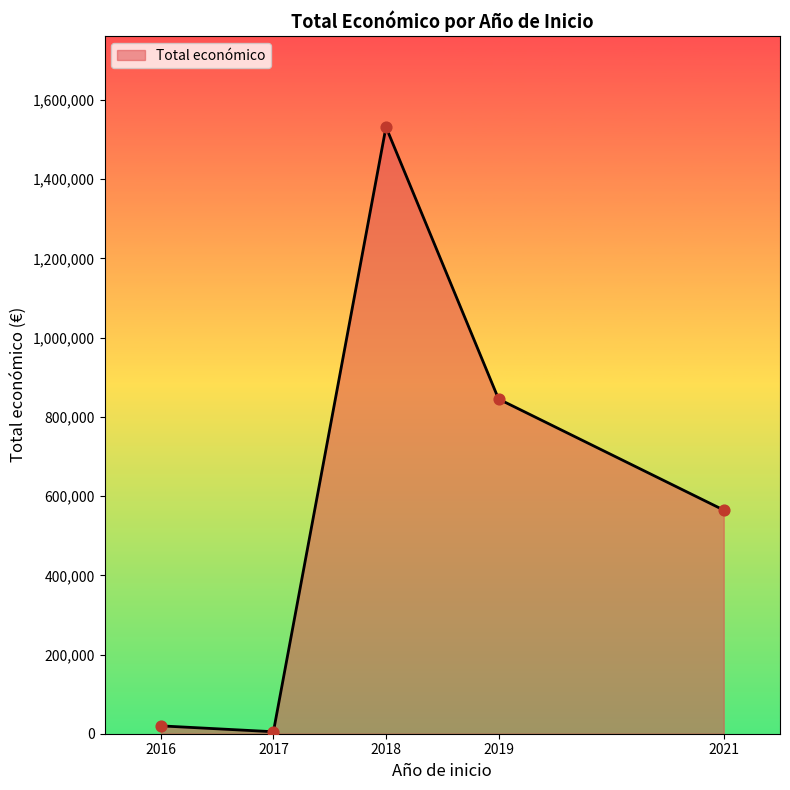

What is the maximum value shown in the chart?

1531986